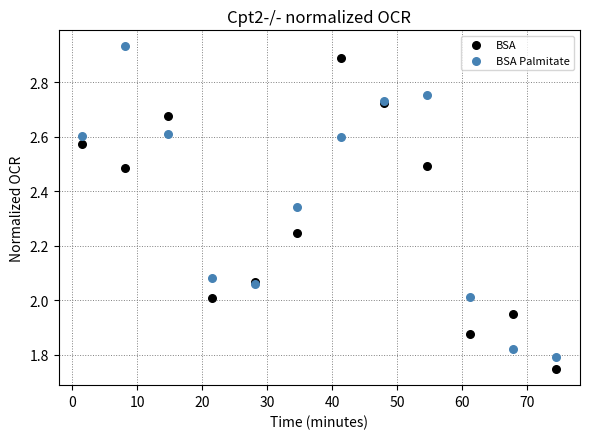

Which series reaches the maximum Y coordinate?

BSA Palmitate